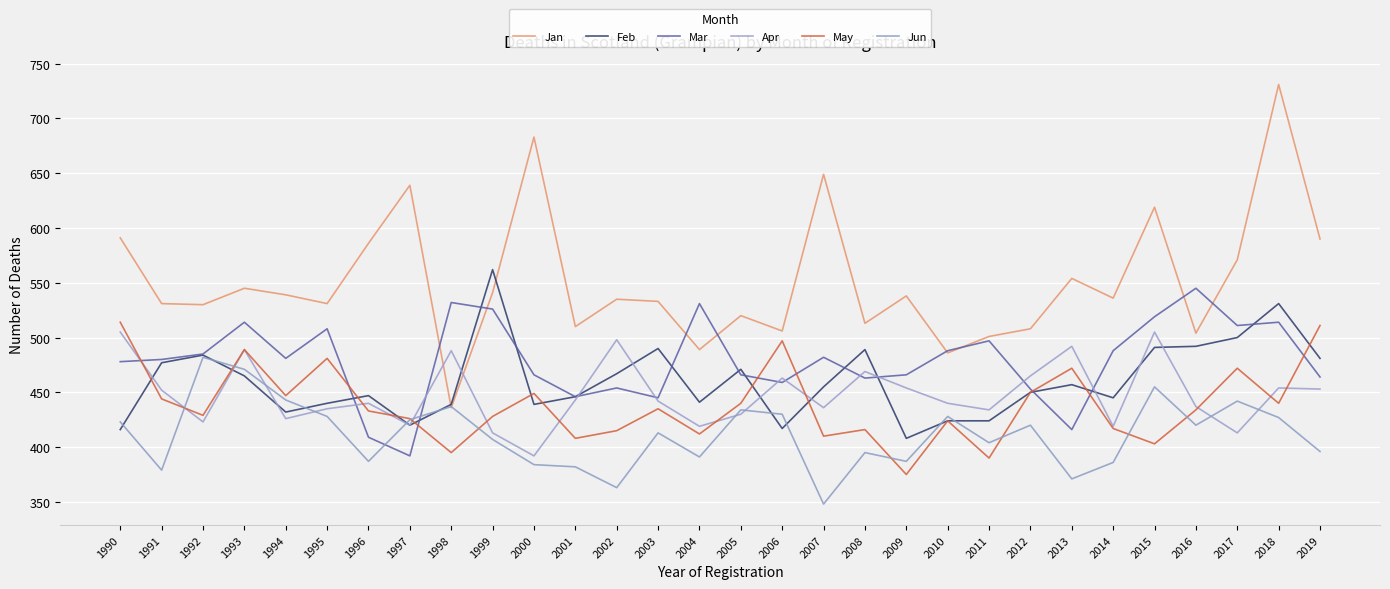

Which has a higher value, 2008 or 2010?

2008